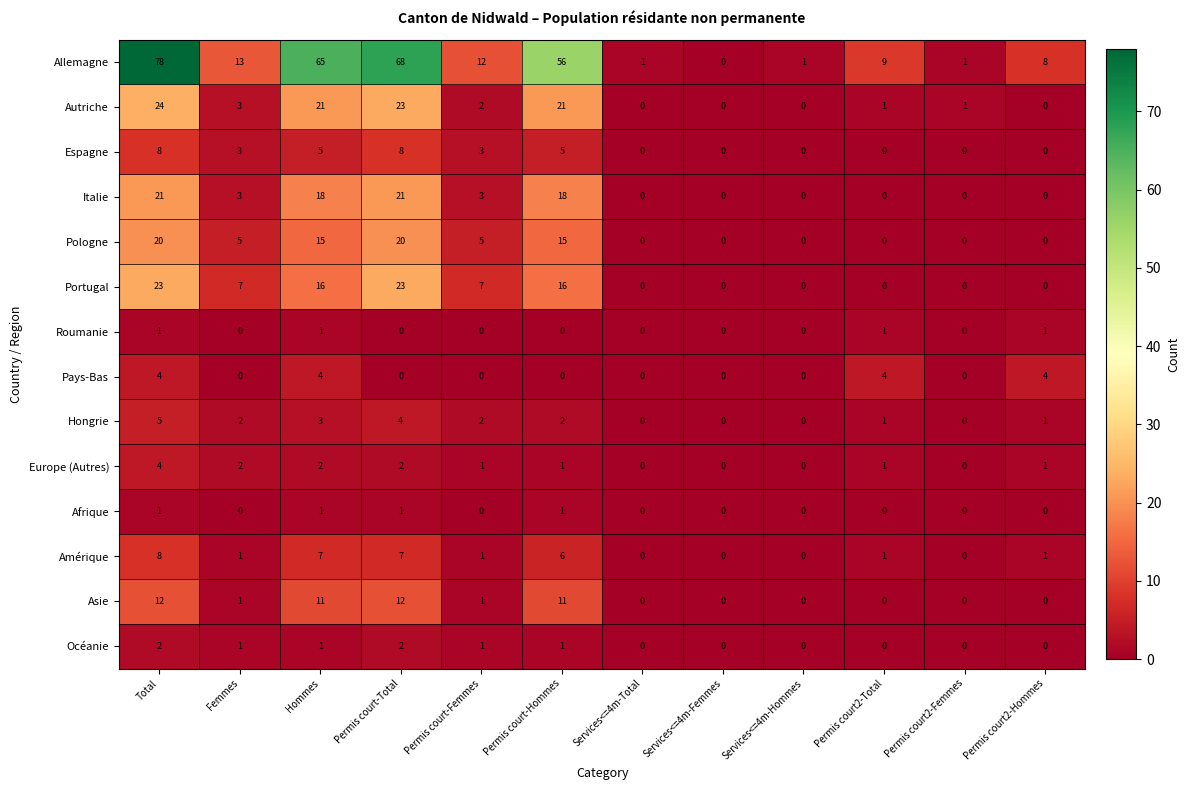

What is the difference between the maximum and second lowest values in the Pays-Bas series?

4